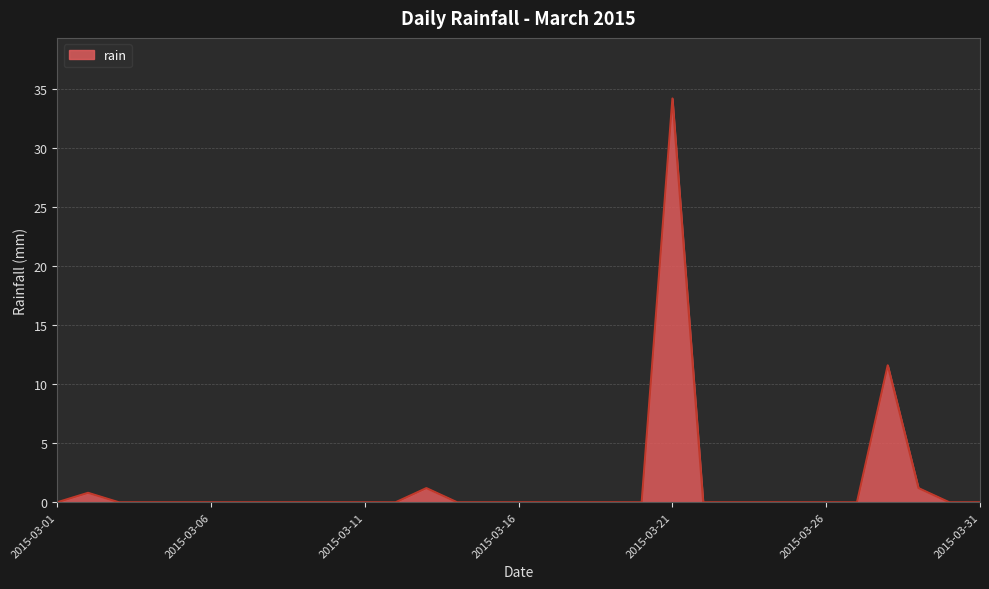

What is the maximum value shown in the chart?

34.2